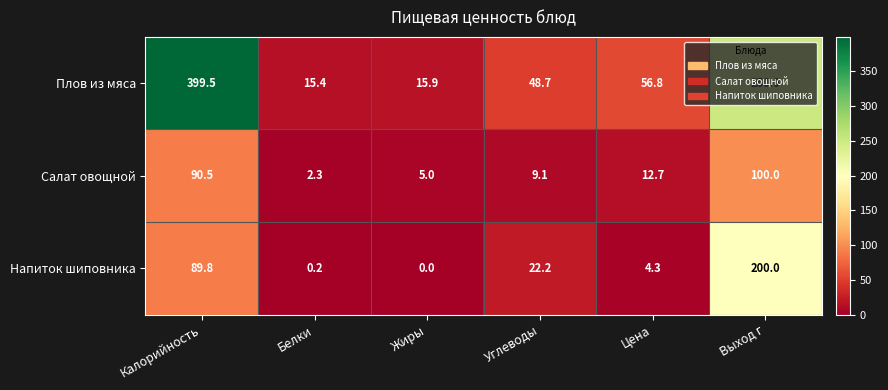

What is the average value of the Напиток шиповника series?

52.8